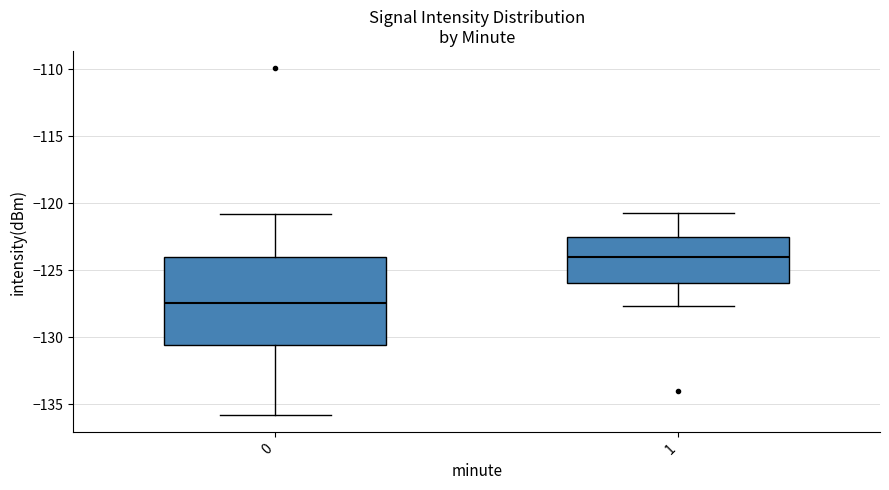

Reading left to right, read every box against the y-axis: the position of its median line, the range the box covers, and the ends of its whiskers. The values are not printed on the chart, so give them approximately, as read against the axis.

0: median -127.5, box -130.5 to -124.0, whiskers -136.0 to -121.0
1: median -124.0, box -126.0 to -122.5, whiskers -127.5 to -120.5